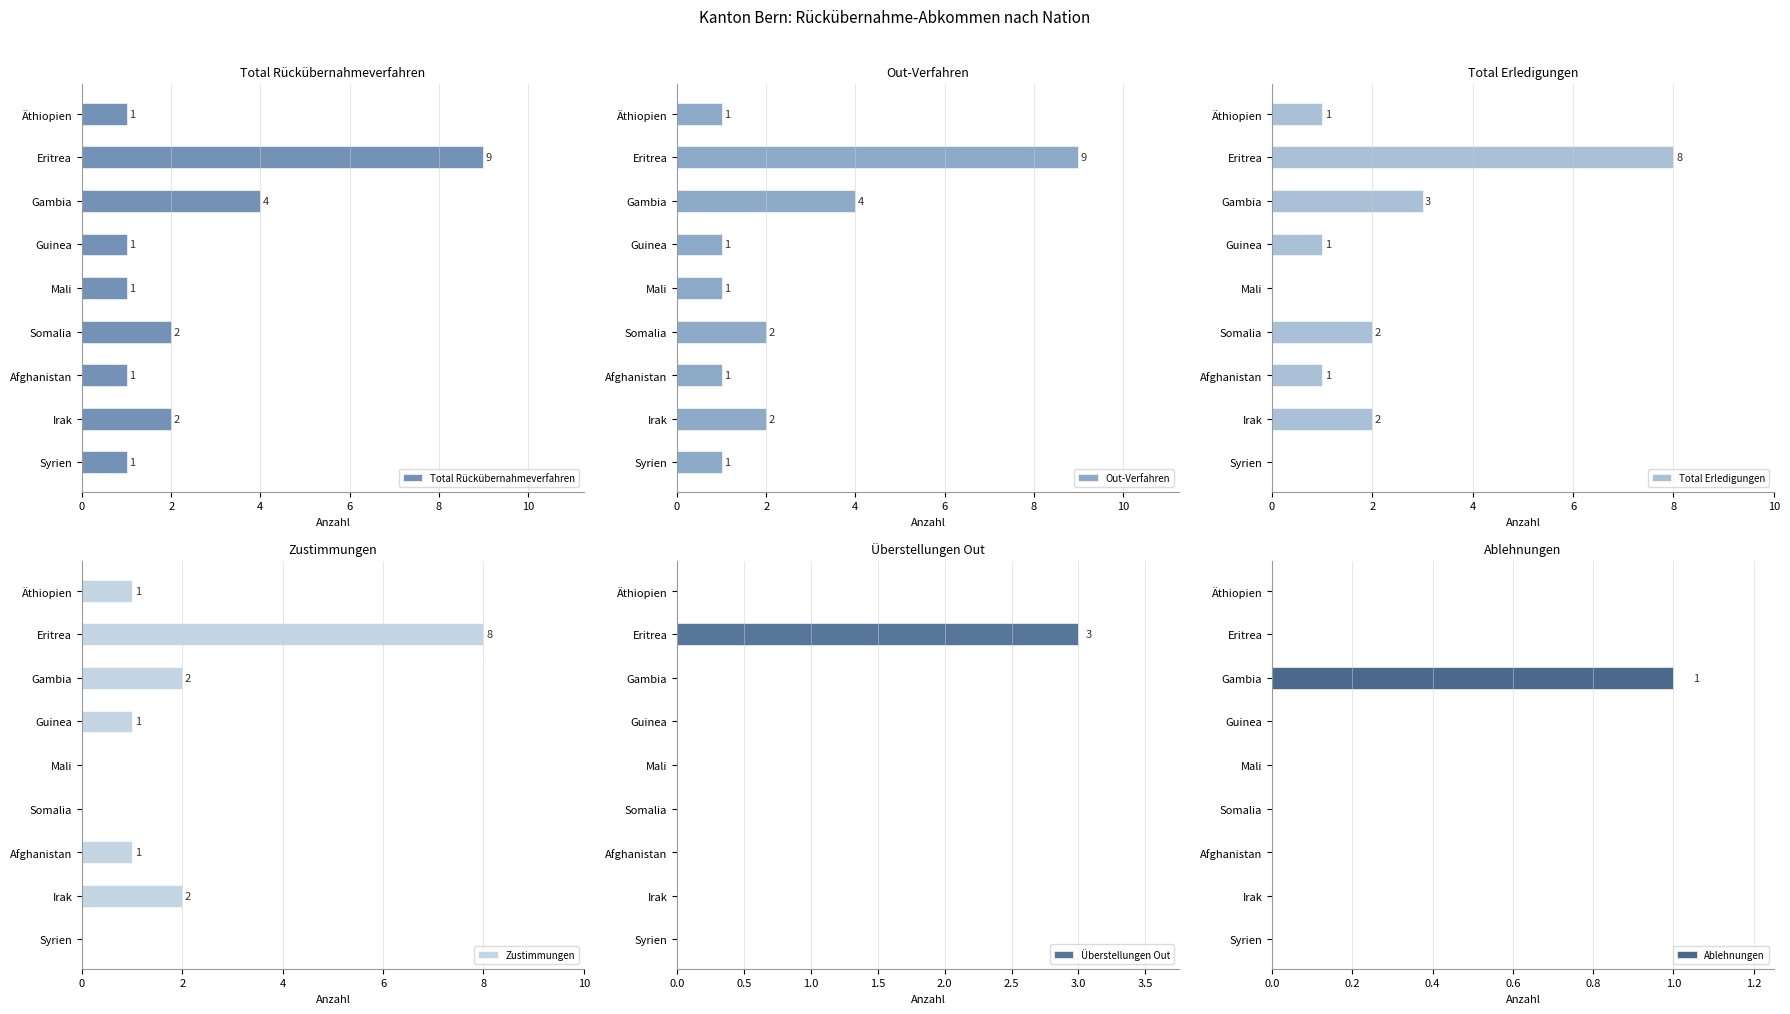

How many Zustimmungen values are between 0 and 2?

8